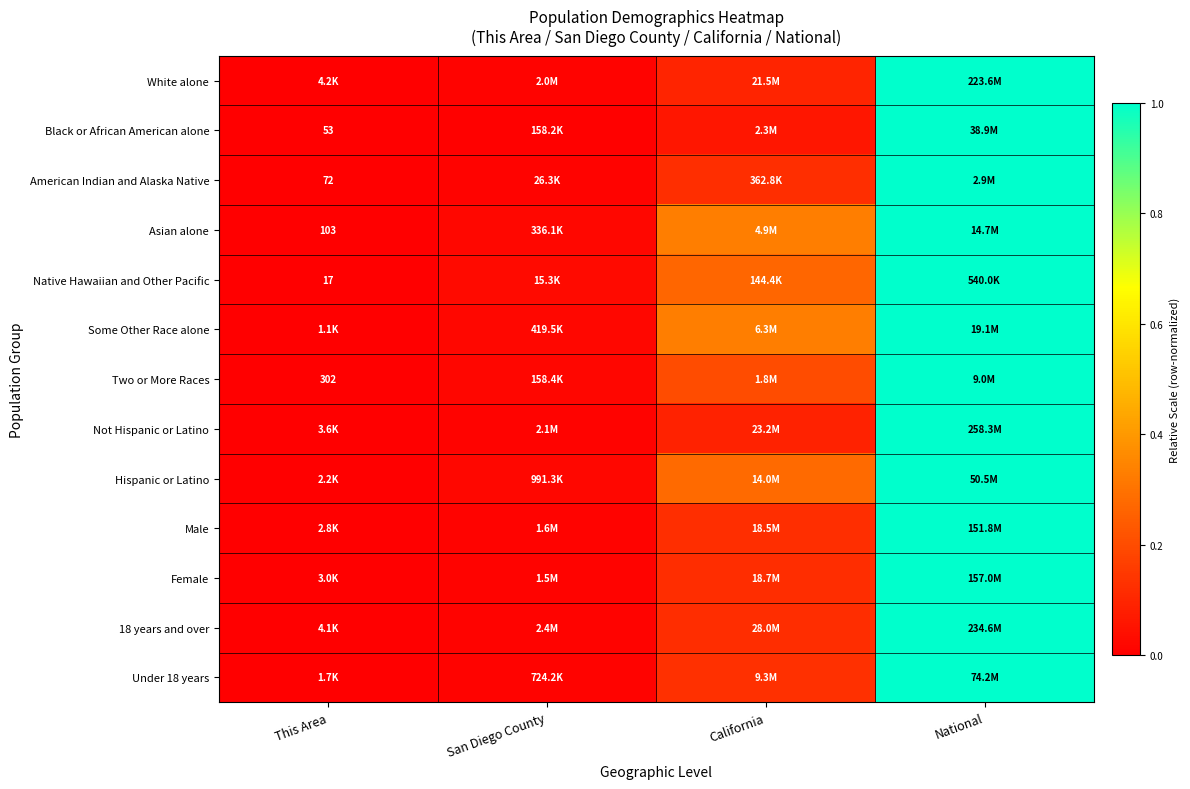

What is the approximate value of Not Hispanic or Latino at California?

0.1